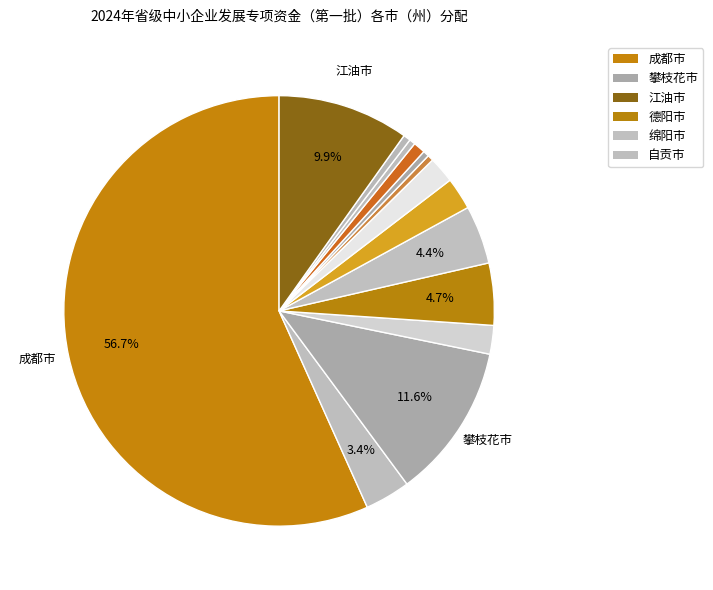

How many slices are in this pie chart?

14